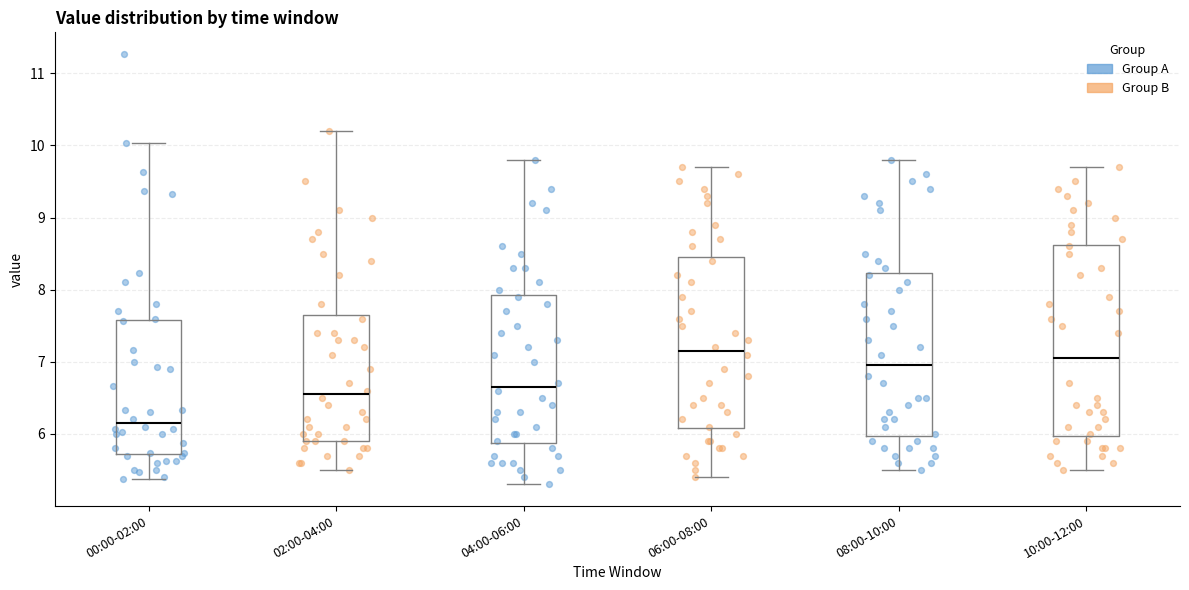

Which box has the lowest median line?

00:00-02:00